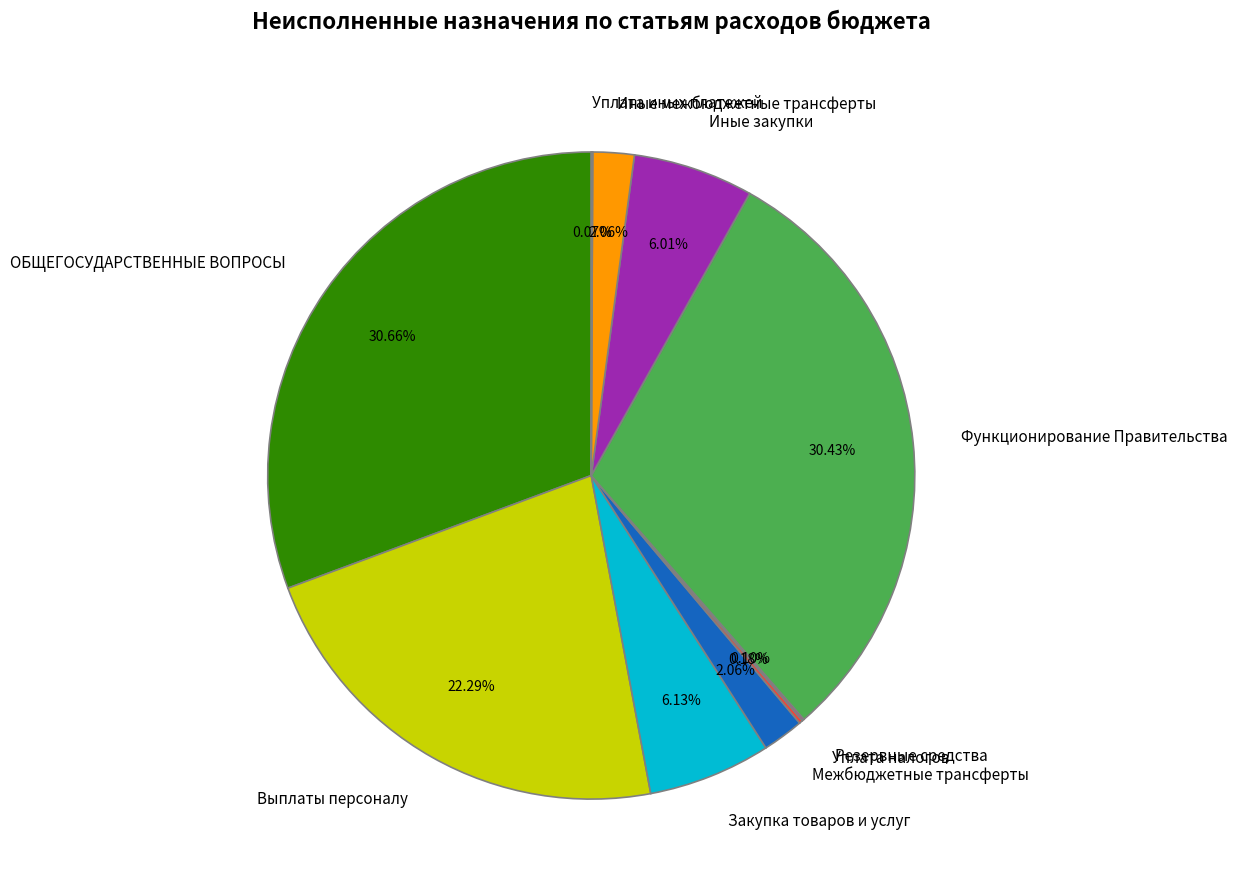

Is there a majority slice in this chart?

No